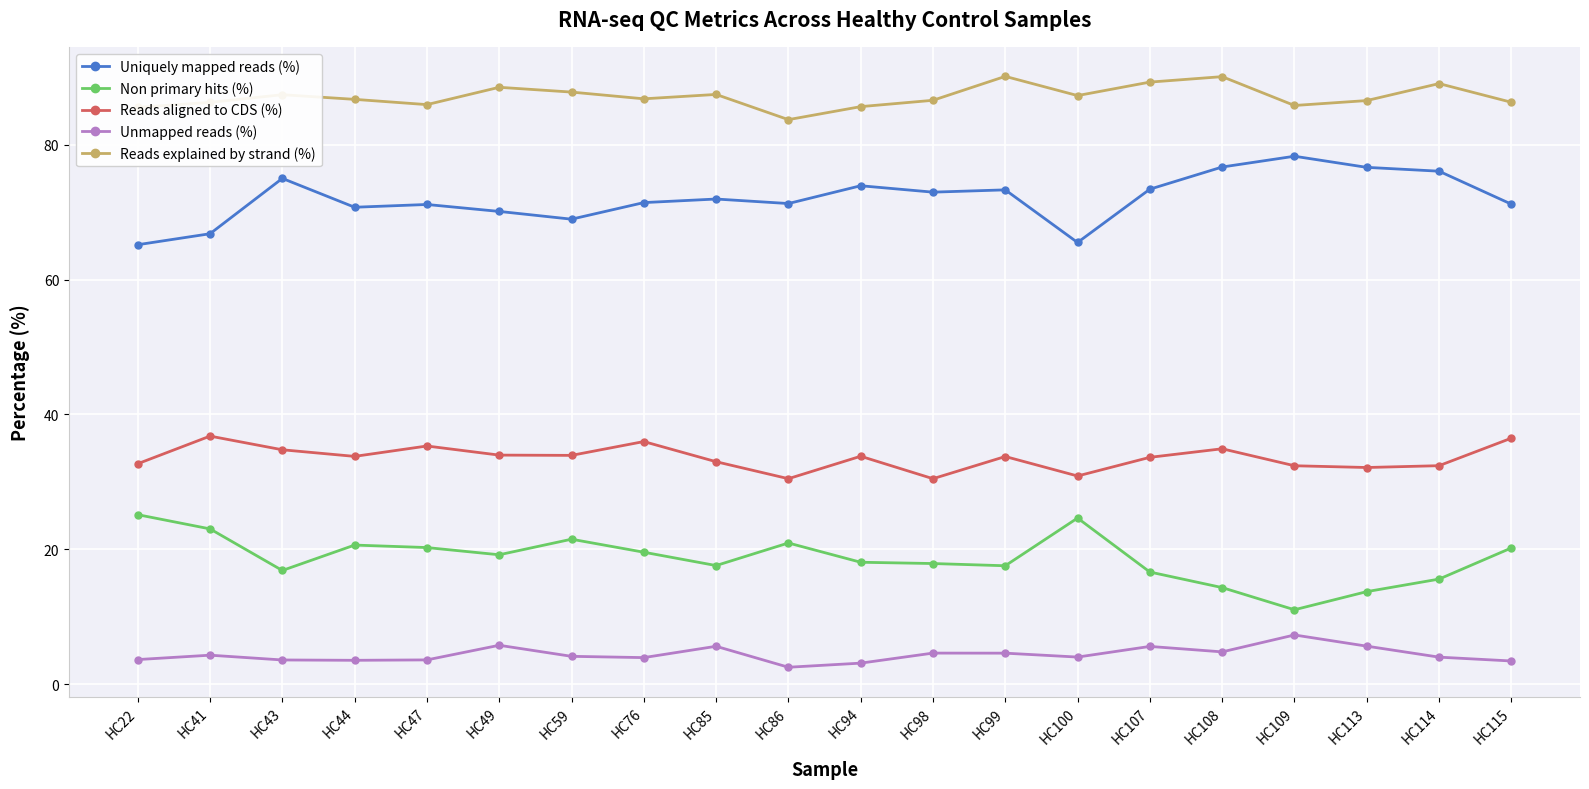

Is this an area chart (filled region under the line)?

No